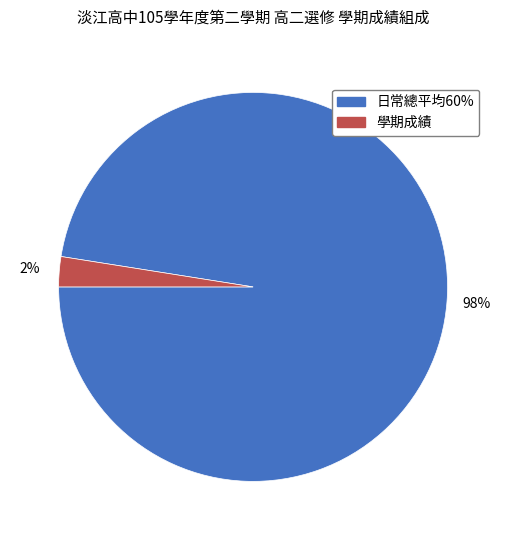

To the nearest percent, what is the combined percentage of 日常總平均60% and 學期成績?

100%